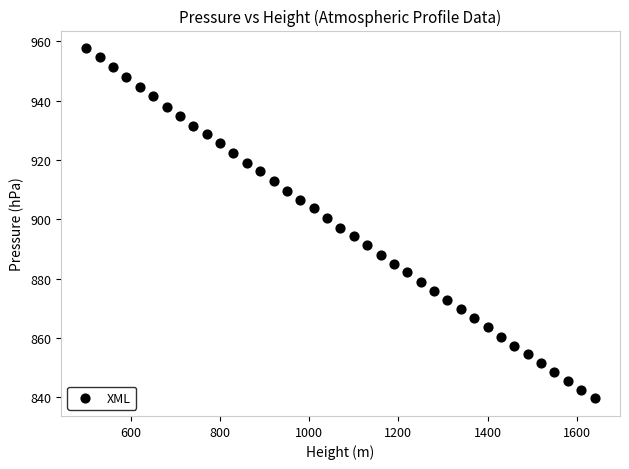

What is the range of Y values (max minus min)?

118.1